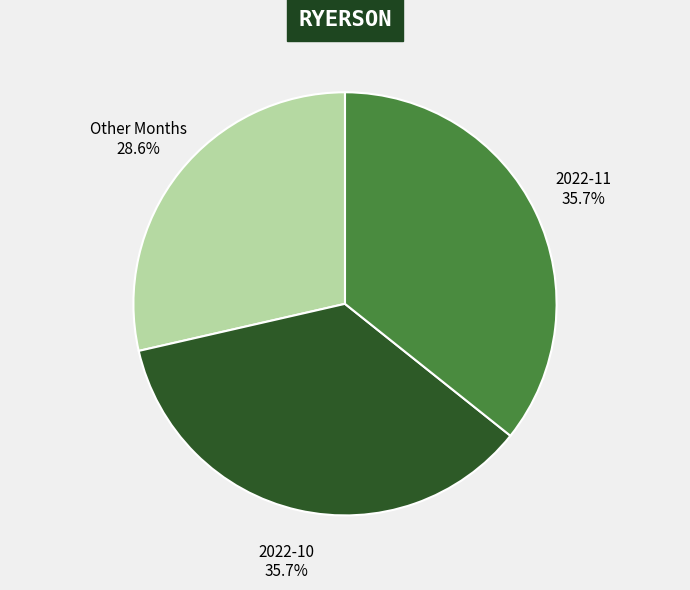

To the nearest percent, what is the average slice percentage?

33%